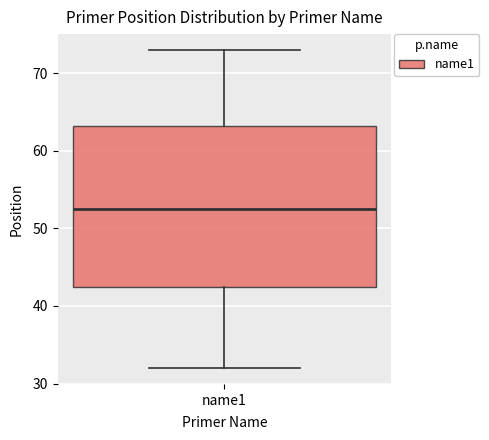

Transcribe this box plot: give where the median line is, the range the box spans, and where the two whiskers end, as read against the y-axis. The values are not printed on the chart, so give them approximately, as read against the axis.

median 53, box 43 to 63, whiskers 32 to 73